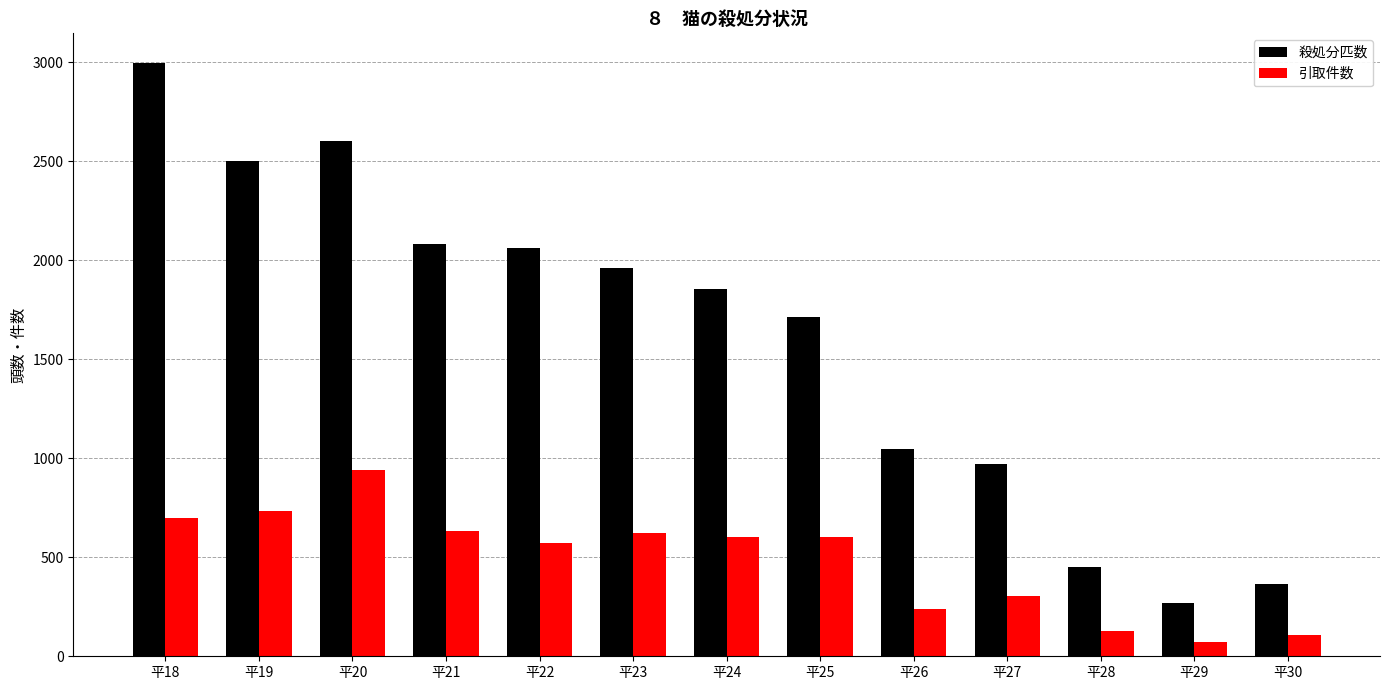

What is the average value of the 引取件数 series?

481